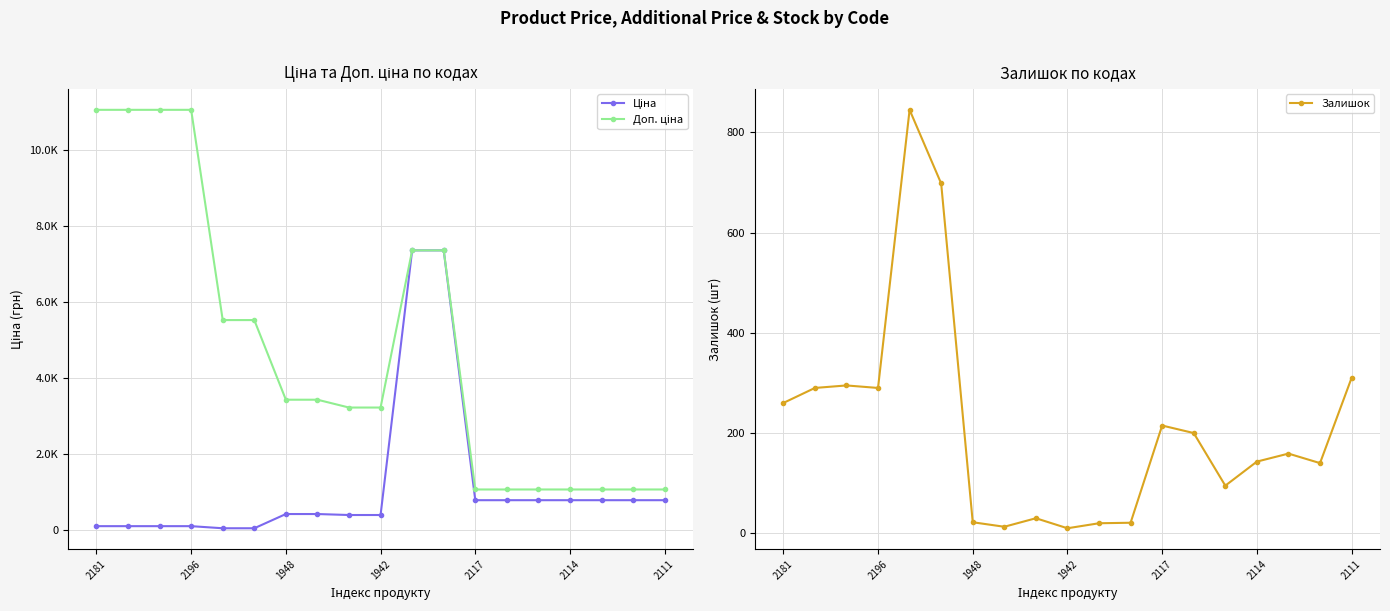

How many values in the Залишок series exceed 159?

9